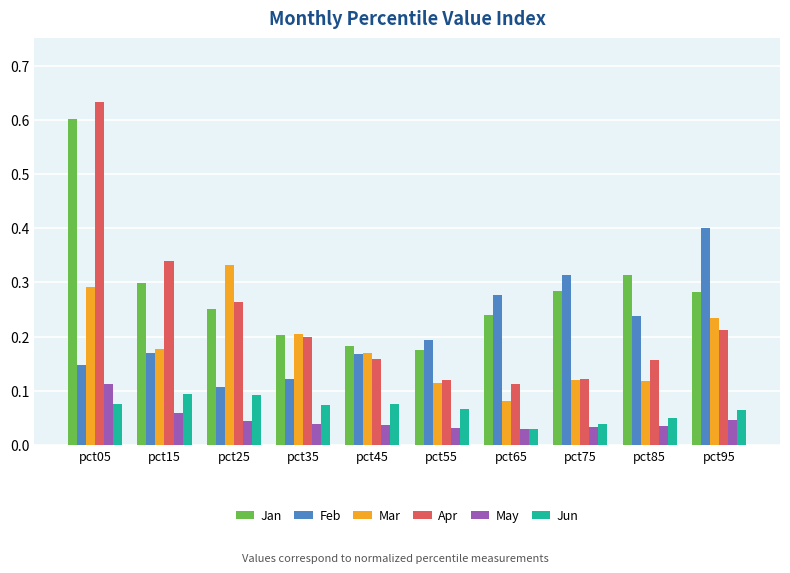

What is the sum of all Feb values?

2.1